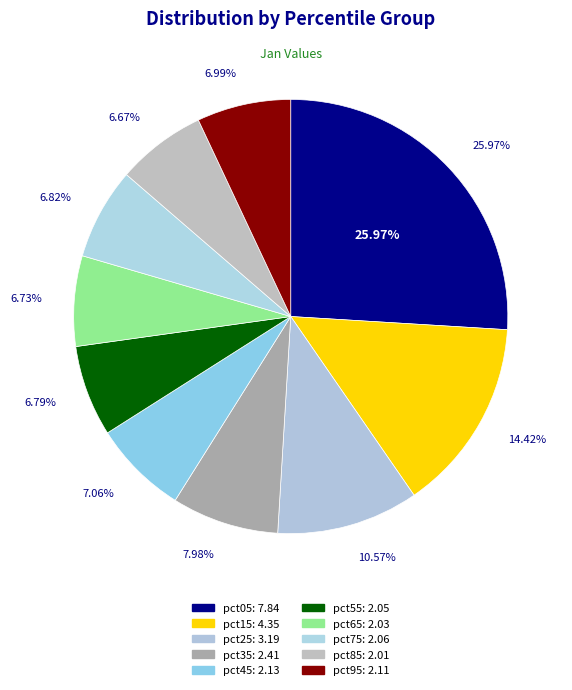

What percentage is the pct35 slice, to the nearest percent?

8%